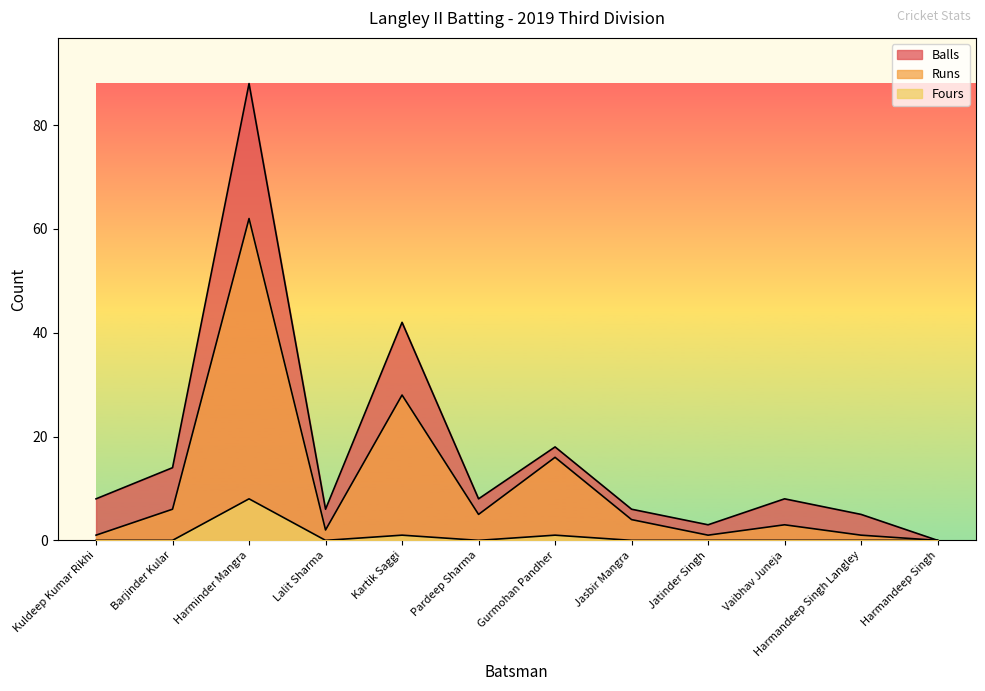

True or false: Balls and Runs cross at least once.

False